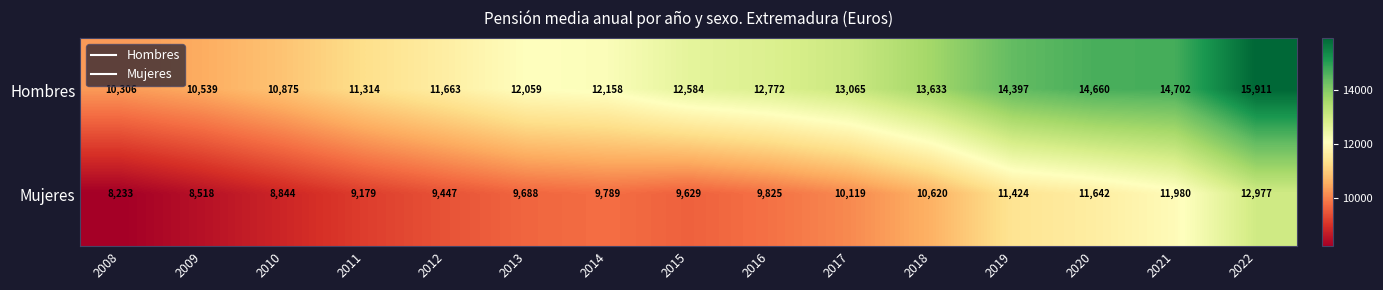

What is the maximum value shown in the chart?

15911